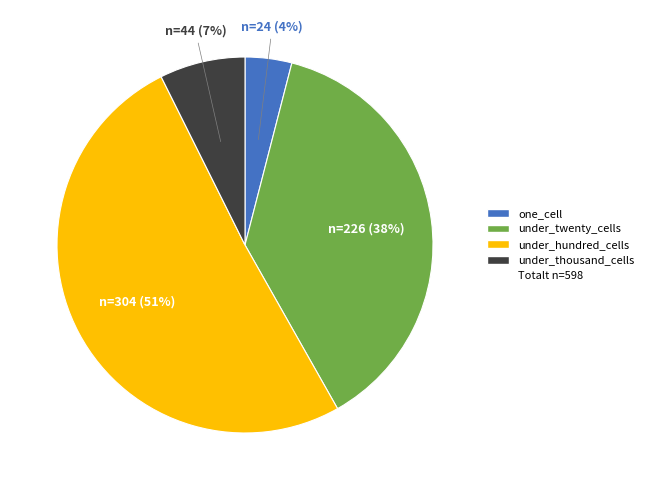

To the nearest percent, what is the difference between the largest and smallest slice percentages?

47%